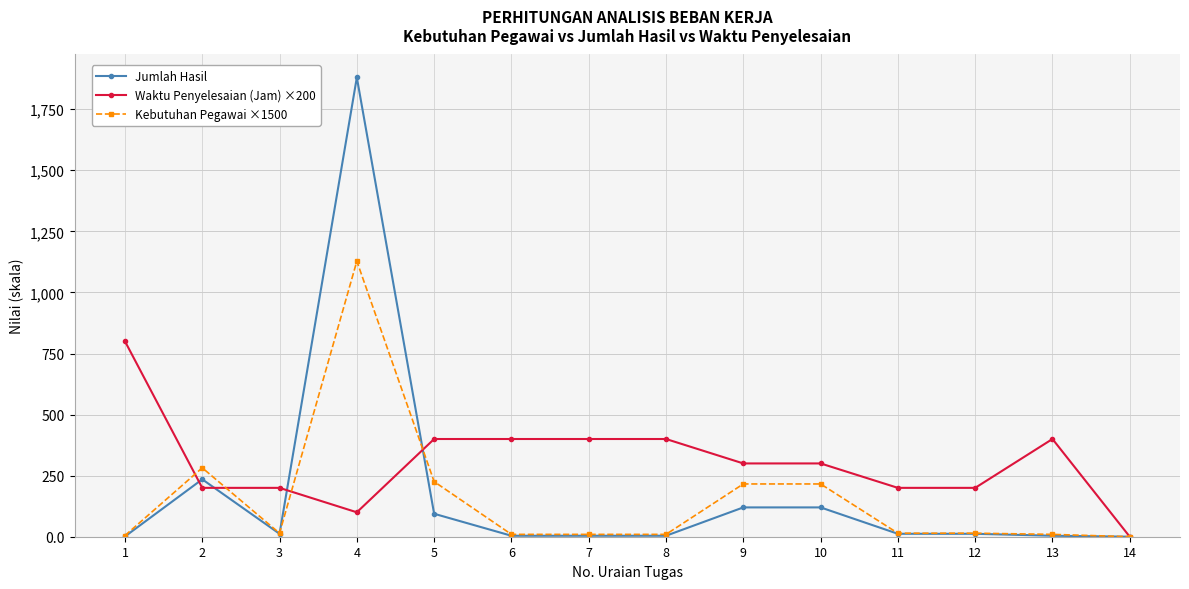

What is the value of the Kebutuhan Pegawai ×1500 point at the 9th from the left?

216.0